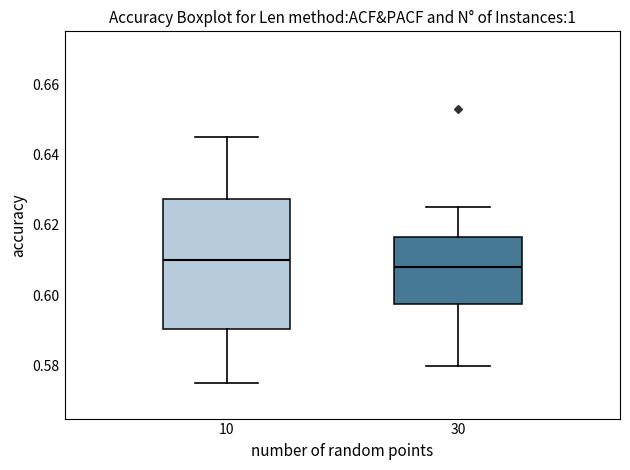

Where does the lower whisker of the box at x = 10 end on the y-axis? The values are not printed on the chart, so give them approximately, as read against the axis.

0.576